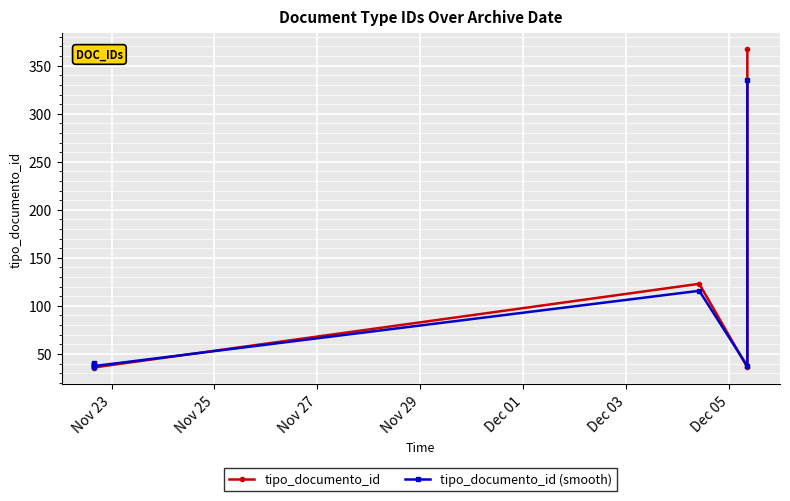

The value of tipo_documento_id at Dec 05 is 36.0. True or false?

True